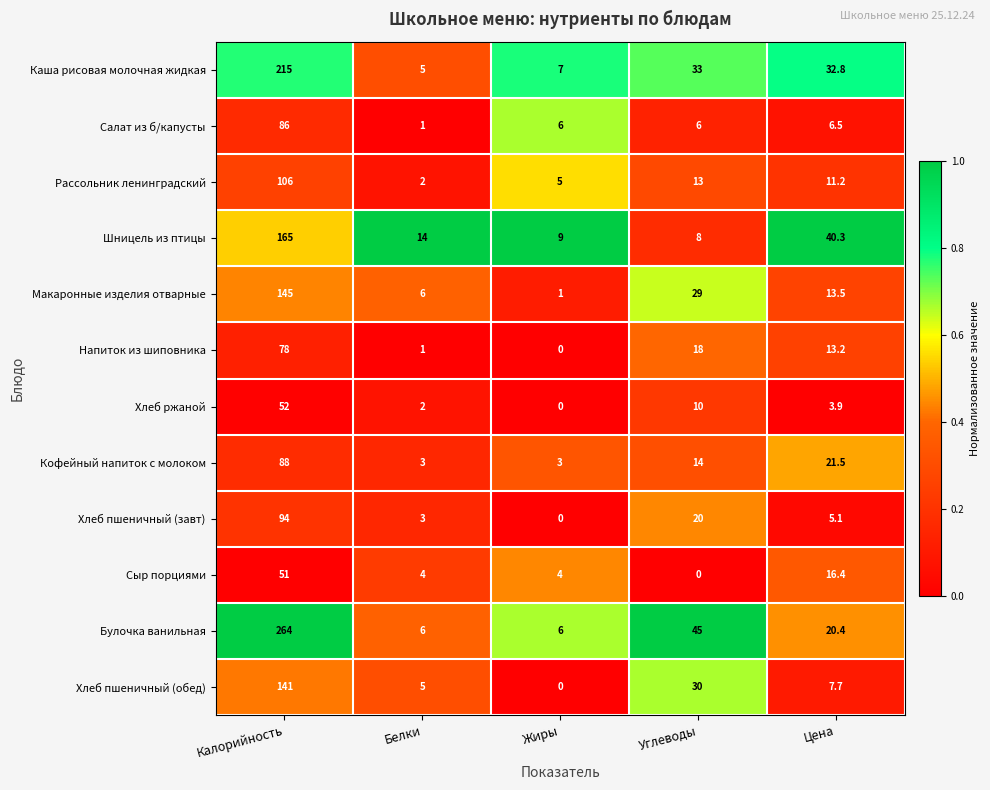

What is the lowest value of the Каша рисовая молочная жидкая series?

5.0